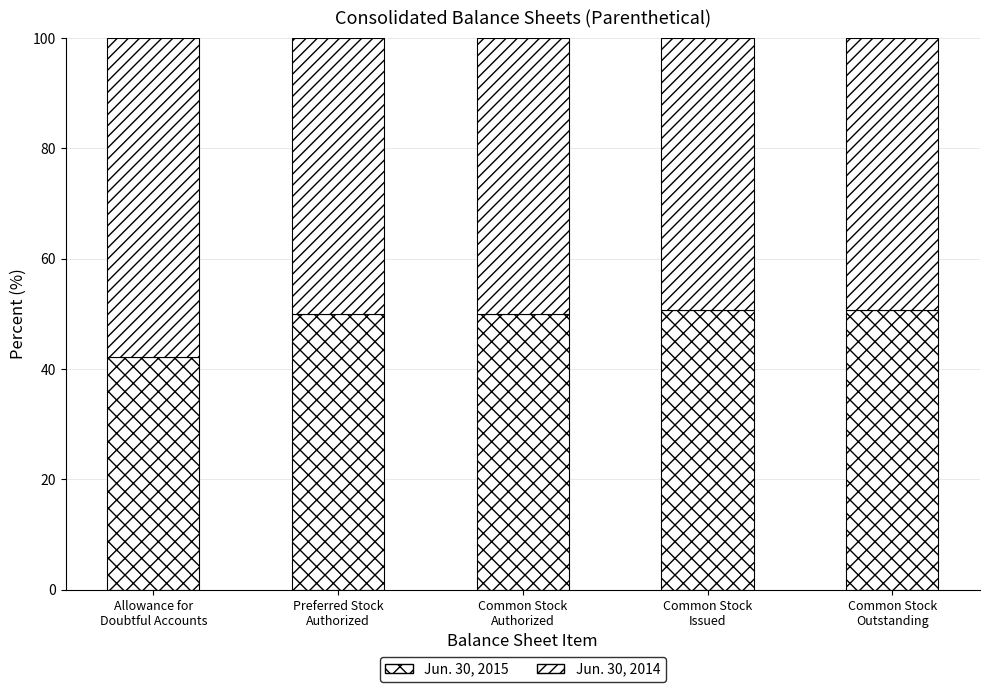

Are the bars grouped side by side (vs. stacked)?

No